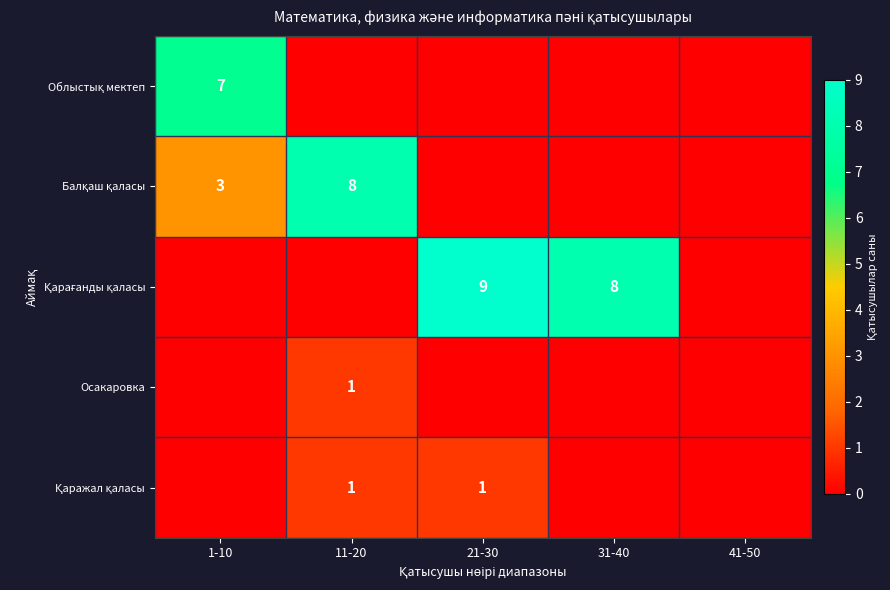

Which has a higher value, 11-20 or 41-50?

11-20